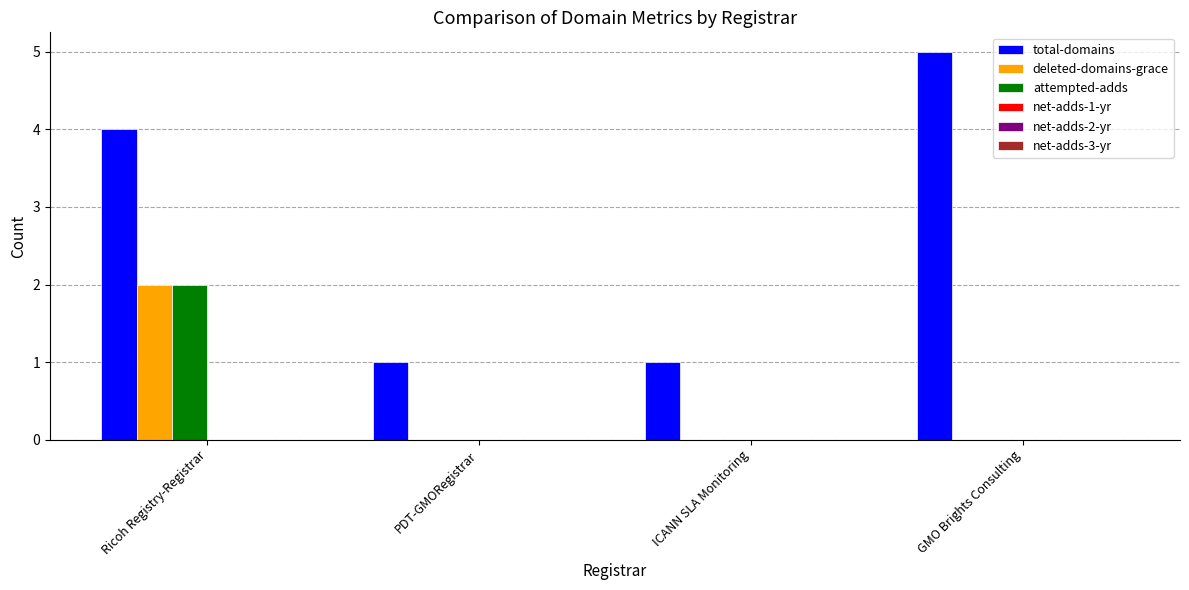

Count the number of data series in this chart.

3